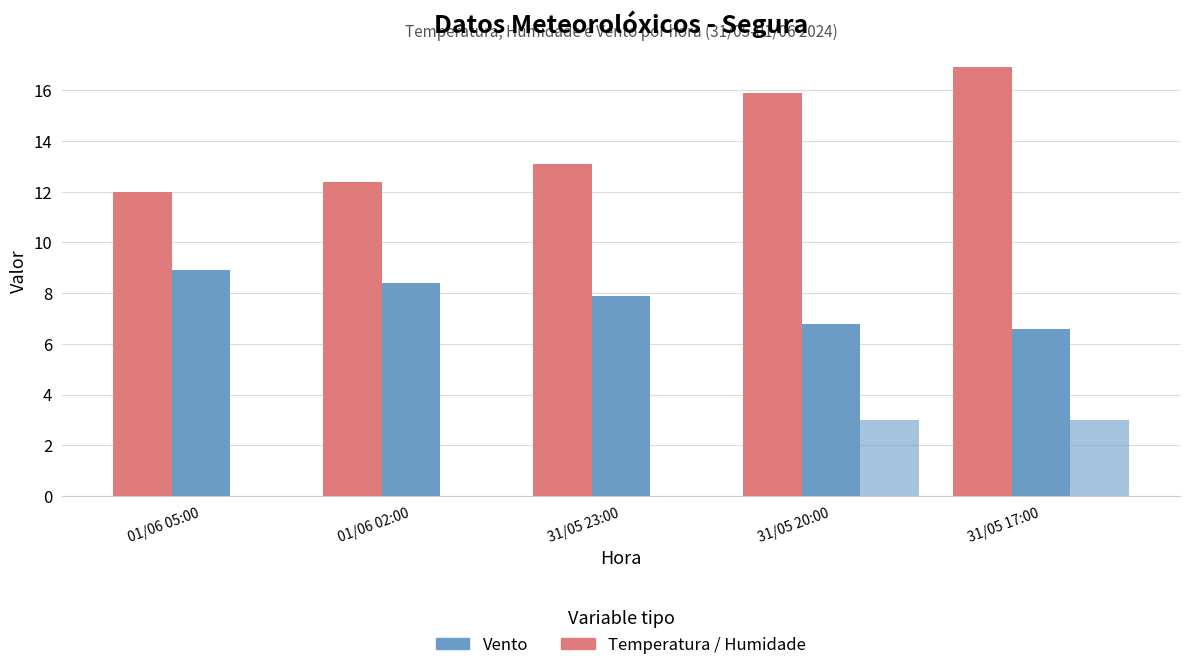

Count the number of categories in the chart.

5